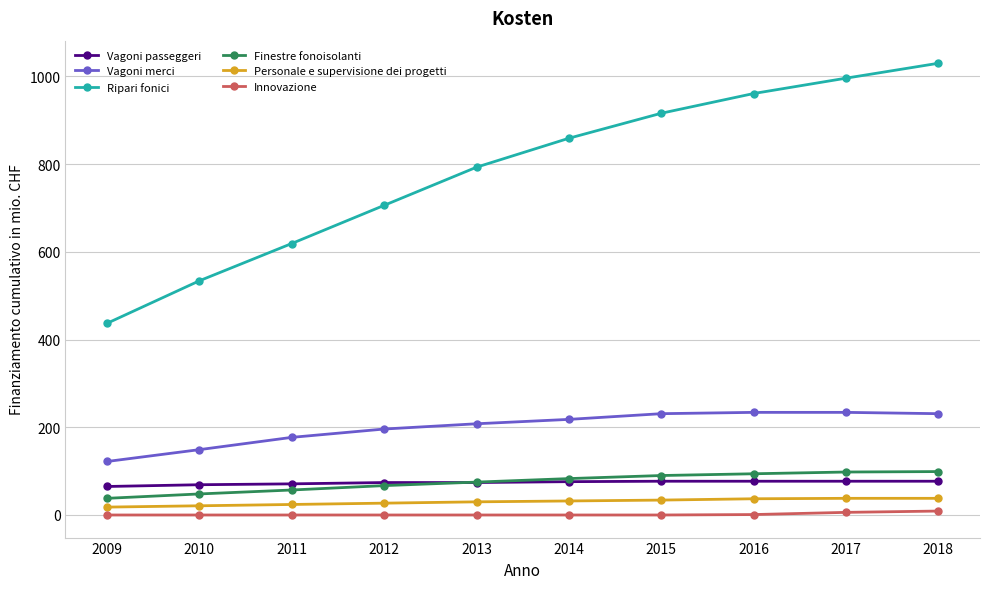

What is the lowest value of the Personale e supervisione dei progetti series?

18